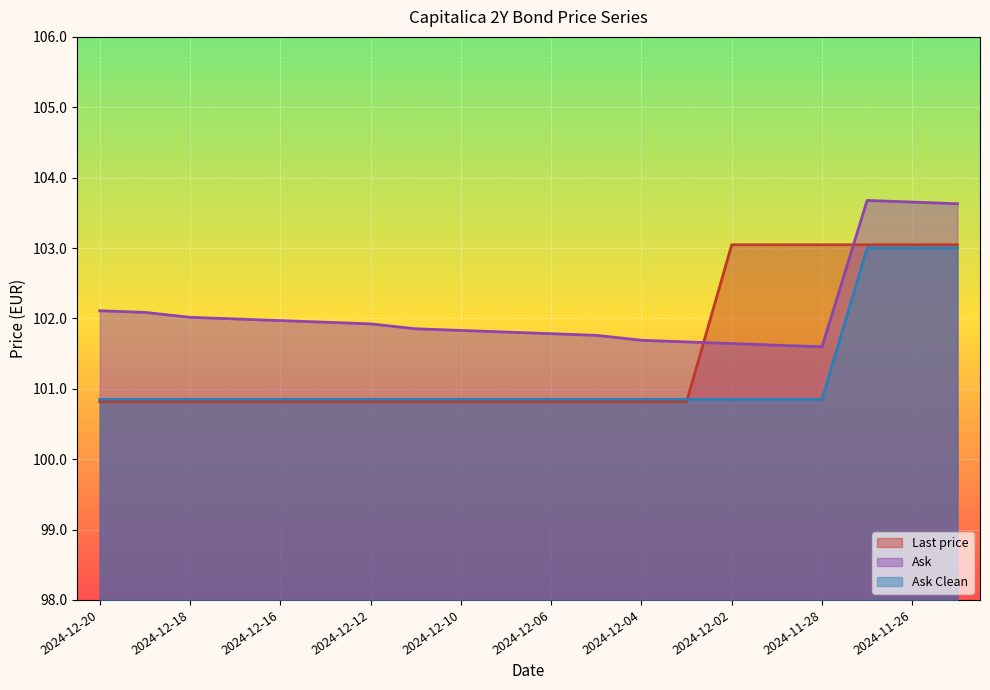

Rank the series at 2024-12-02 from highest to lowest value.

Last price, Ask, Ask Clean